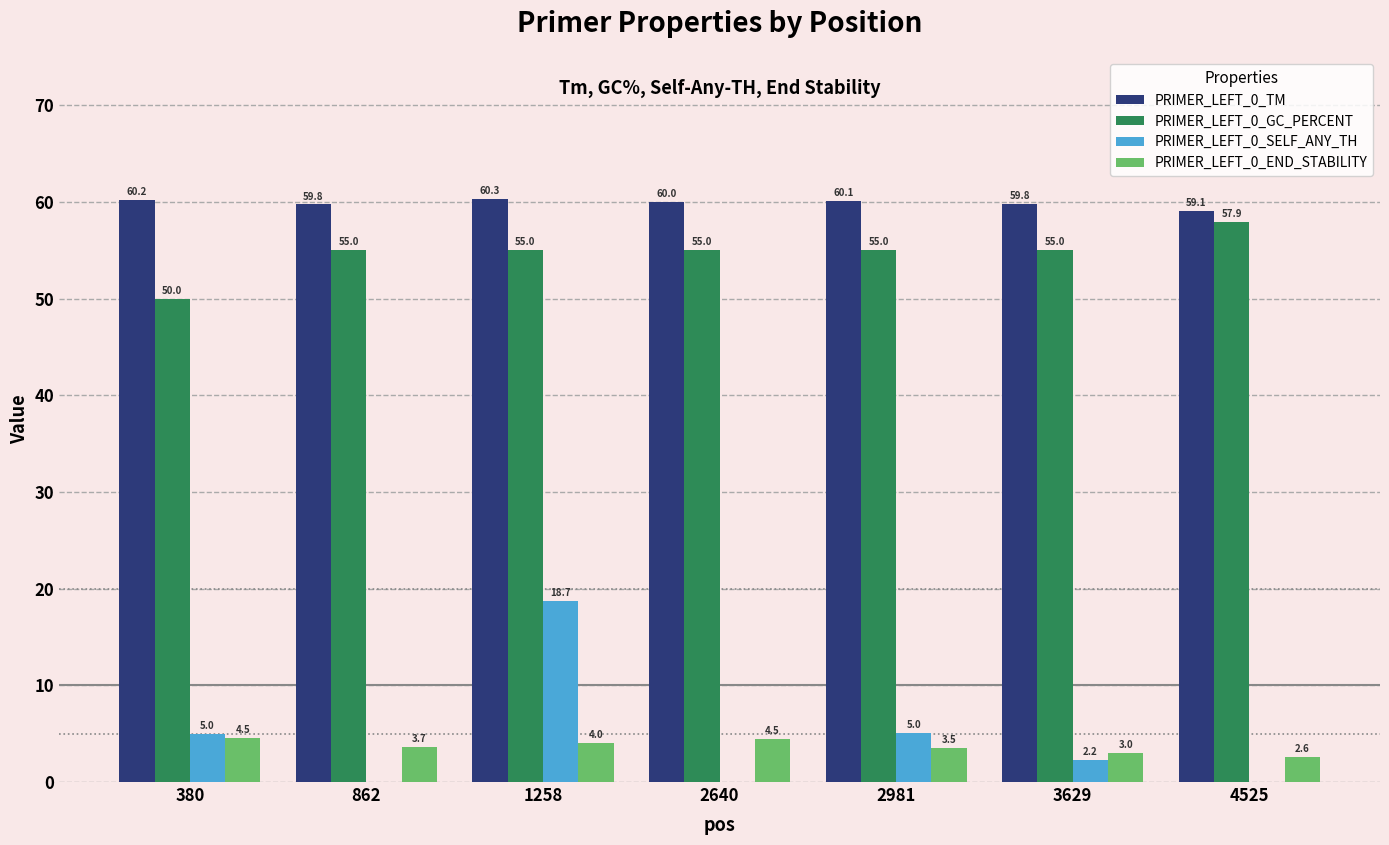

Which series has the largest total across all categories?

PRIMER_LEFT_0_TM